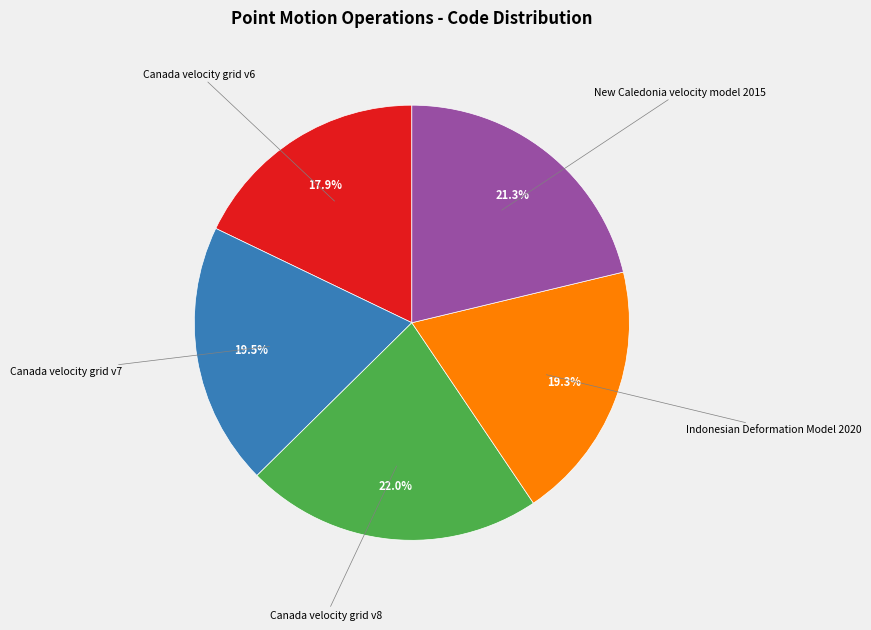

To the nearest percent, what is the difference between the largest and smallest slice percentages?

4%